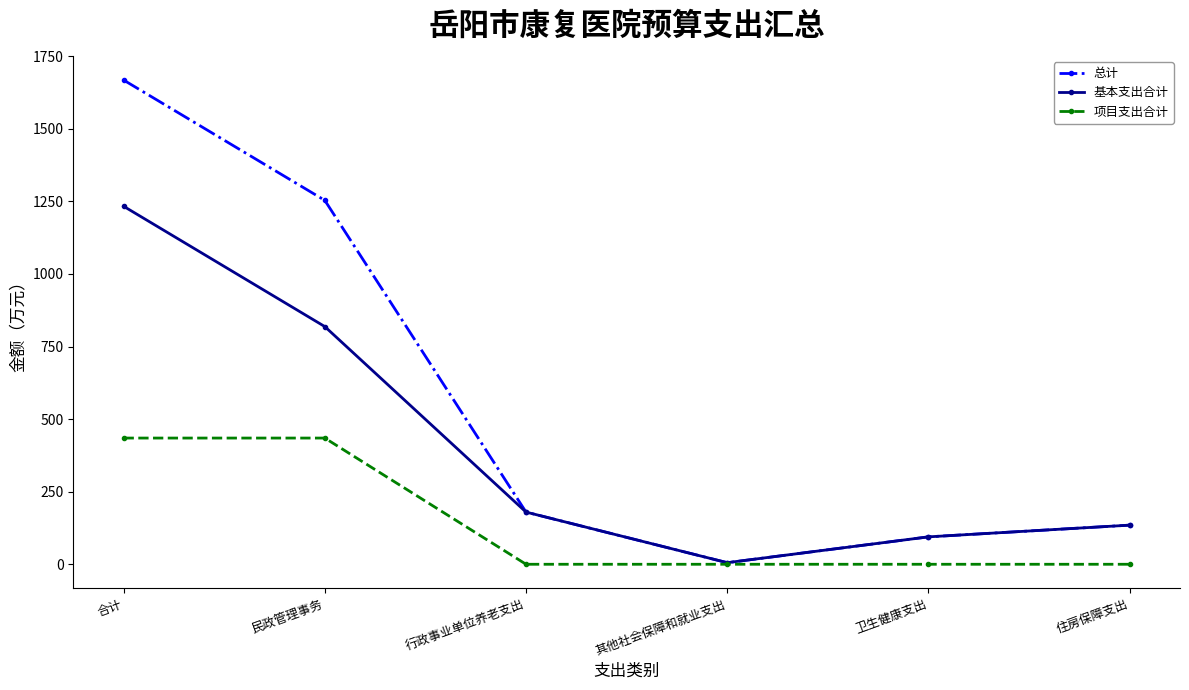

What is the difference between the highest and lowest values at 住房保障支出?

134.8